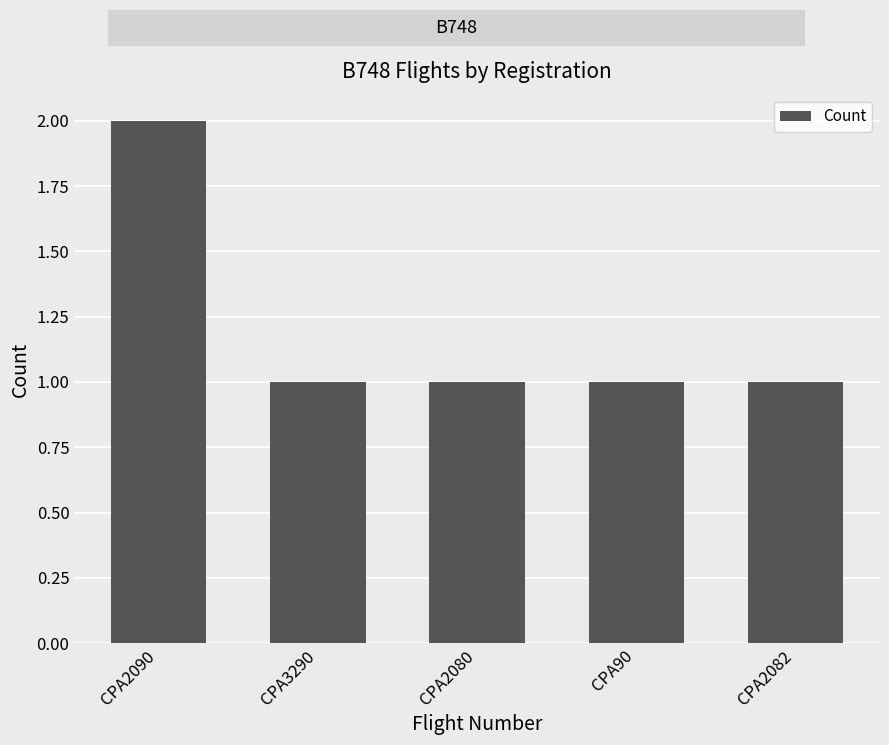

The chart shows a value of 0 at CPA2082. True or false?

False